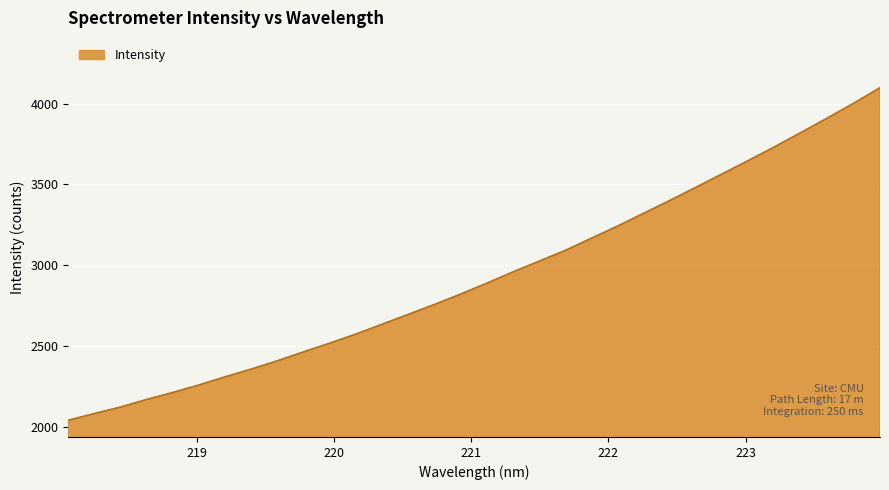

Count the number of data series in this chart.

1